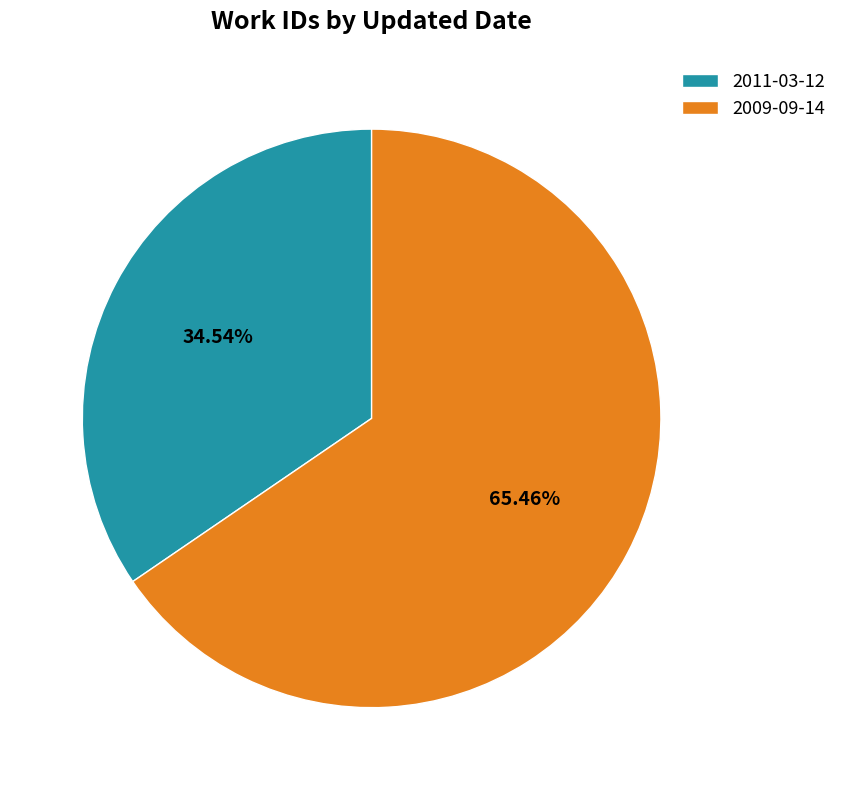

What percentage do 2009-09-14 and 2011-03-12 together represent?

100.0%